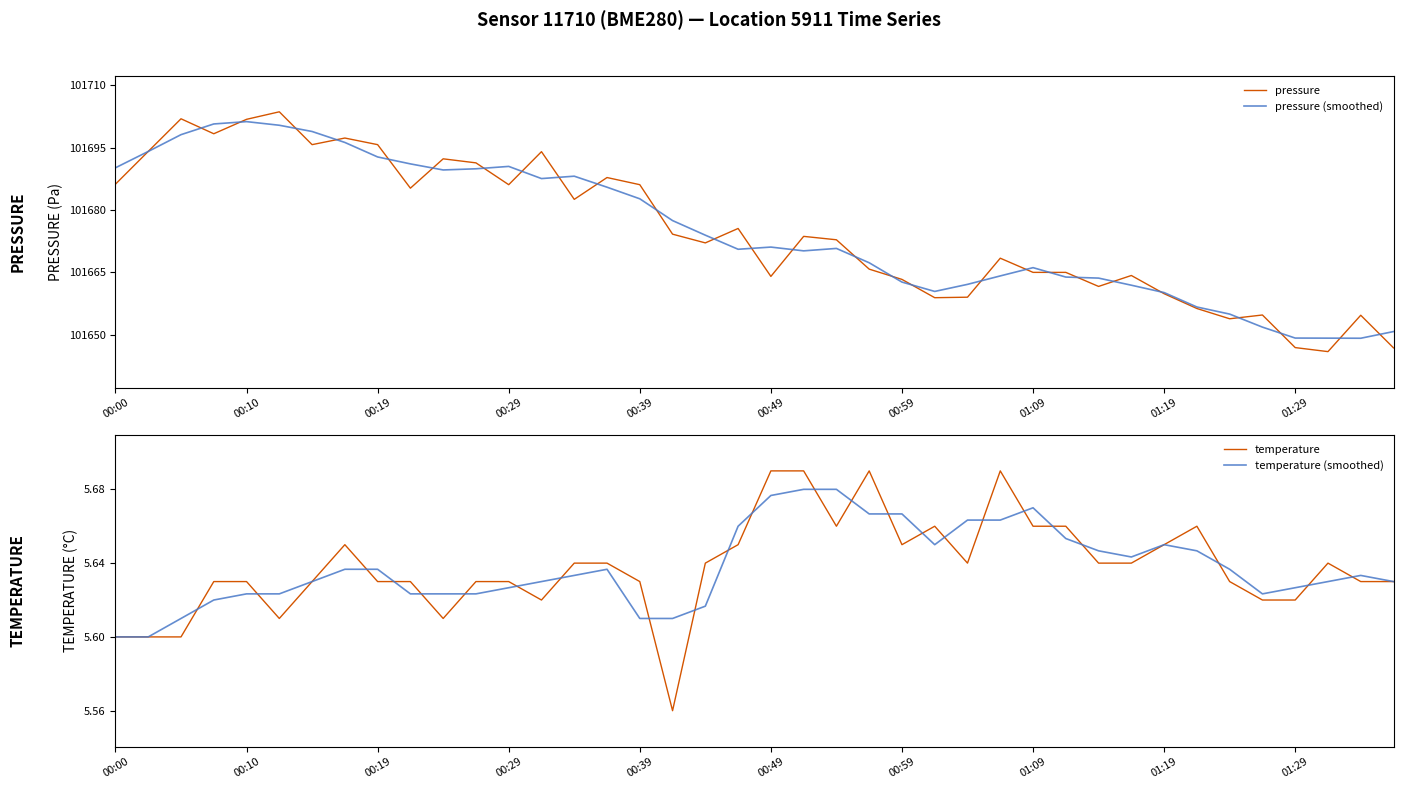

How many series are shown in this chart?

4